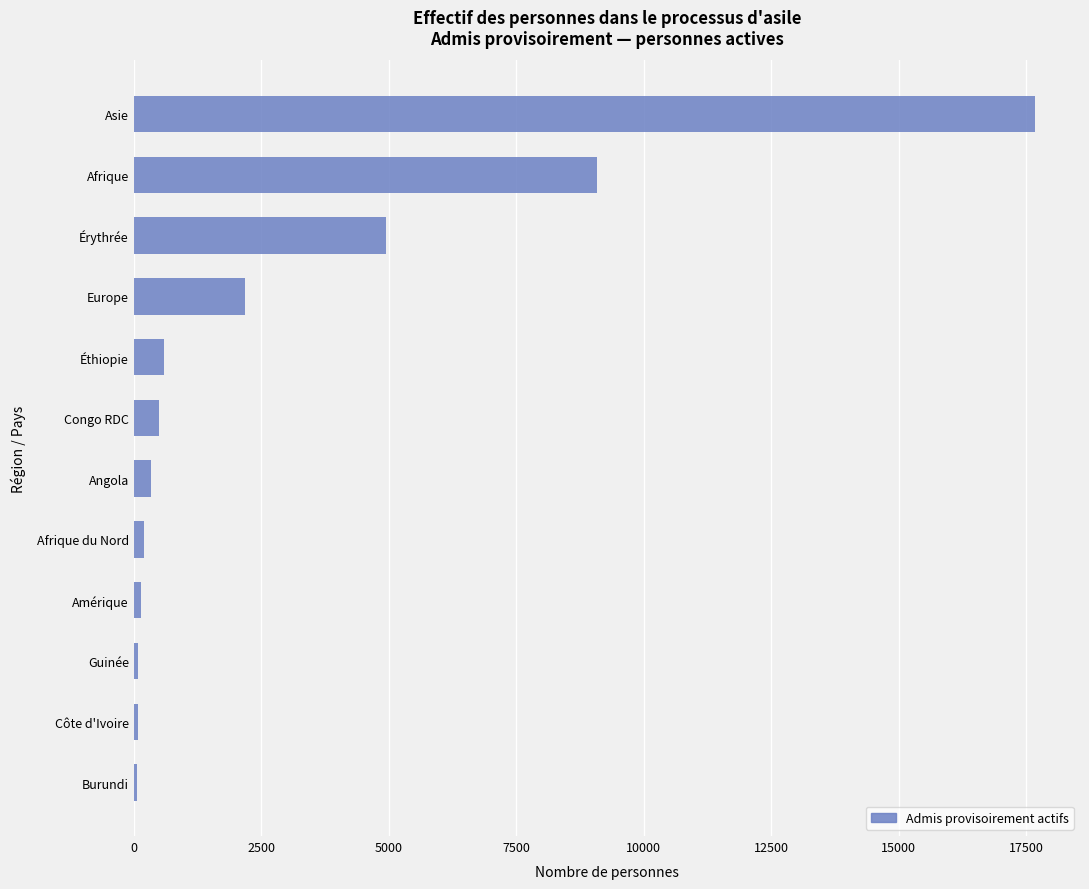

What is the difference between the second highest and minimum values?

9025